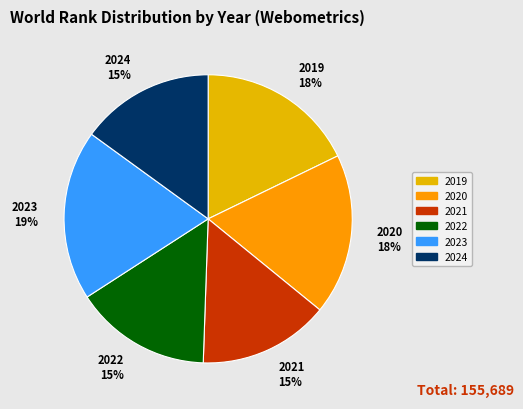

How many segments does this pie chart have?

6